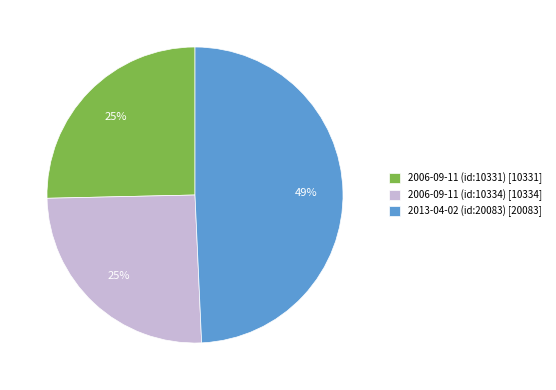

Approximately how many times larger is the value at 2006-09-11 (id:10331) [10331] compared to 2013-04-02 (id:20083) [20083]?

0.5